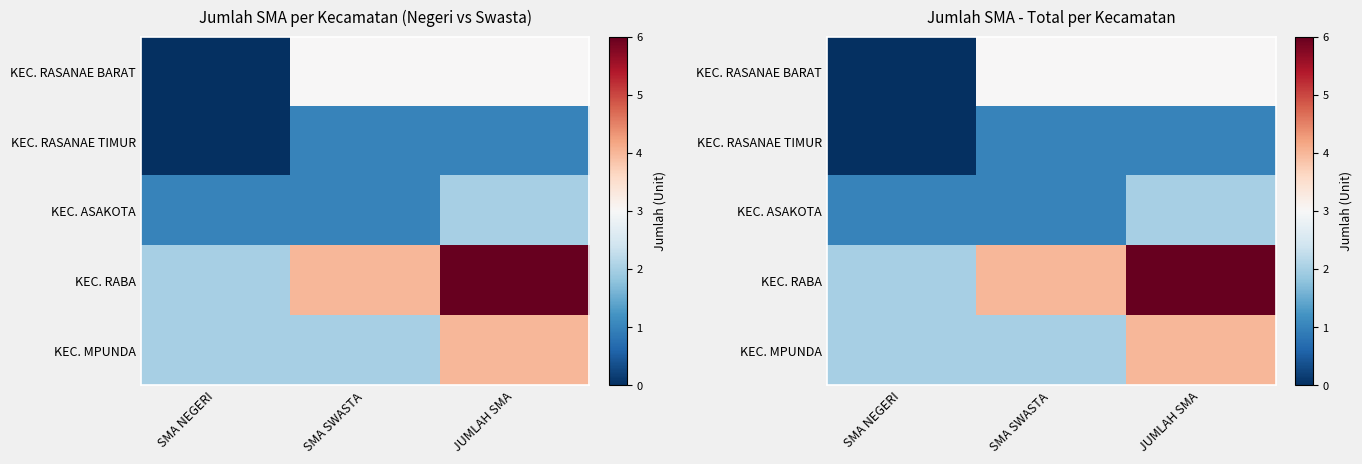

What is the highest value of the KEC. RASANAE BARAT series?

3